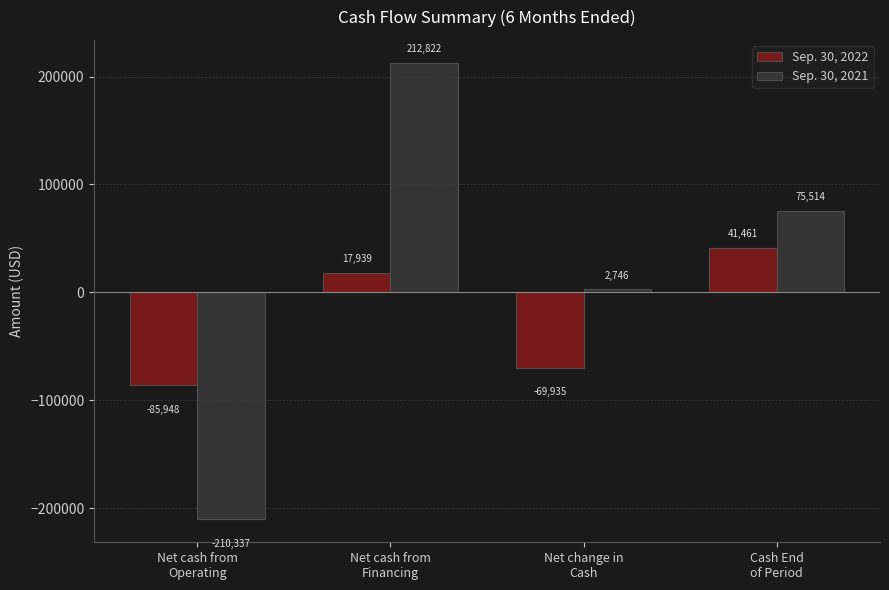

What is the difference between the highest and lowest values at Cash End
of Period?

34053